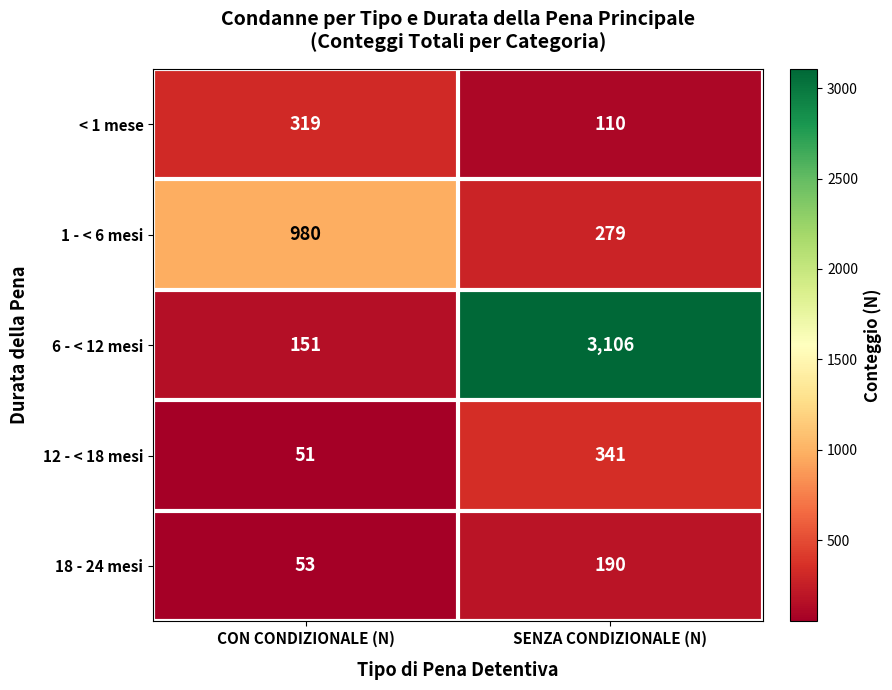

List the labels in order of 12 - < 18 mesi value, smallest first.

CON CONDIZIONALE (N), SENZA CONDIZIONALE (N)